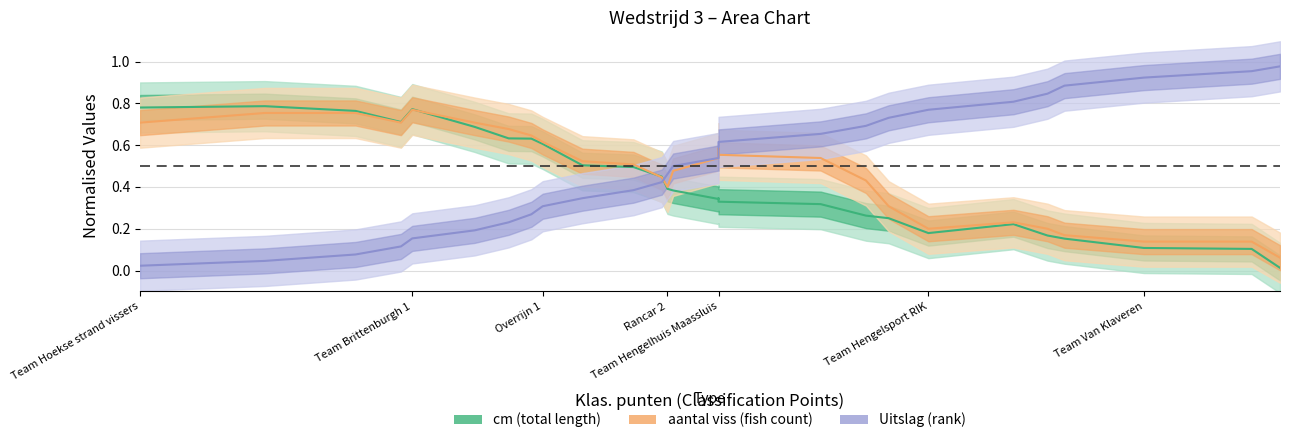

What is the label of the 9th point from the right?

Rancar 1